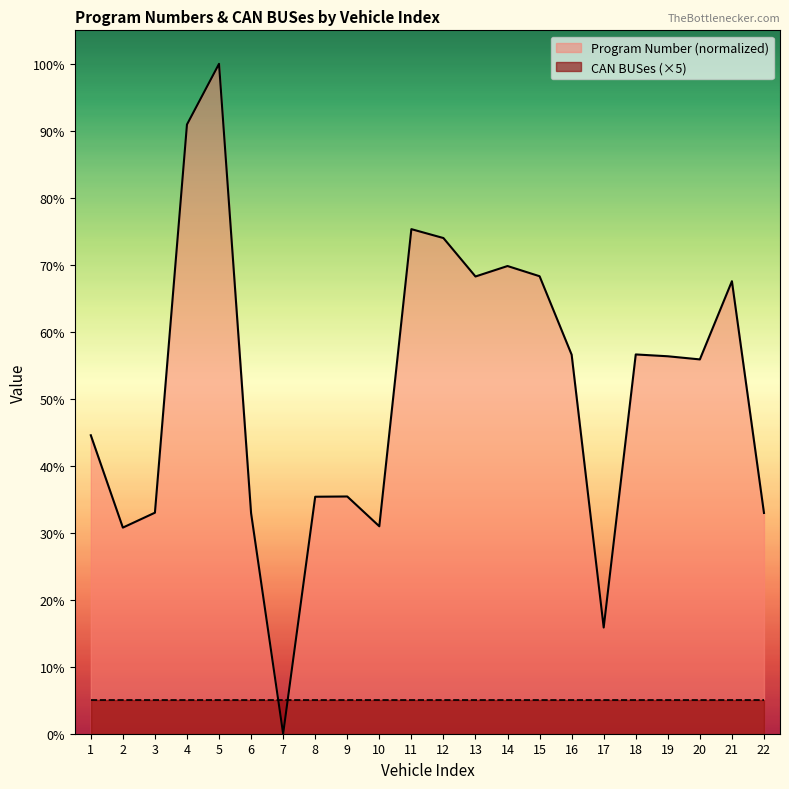

What is the difference between the maximum and second lowest values?

84.1